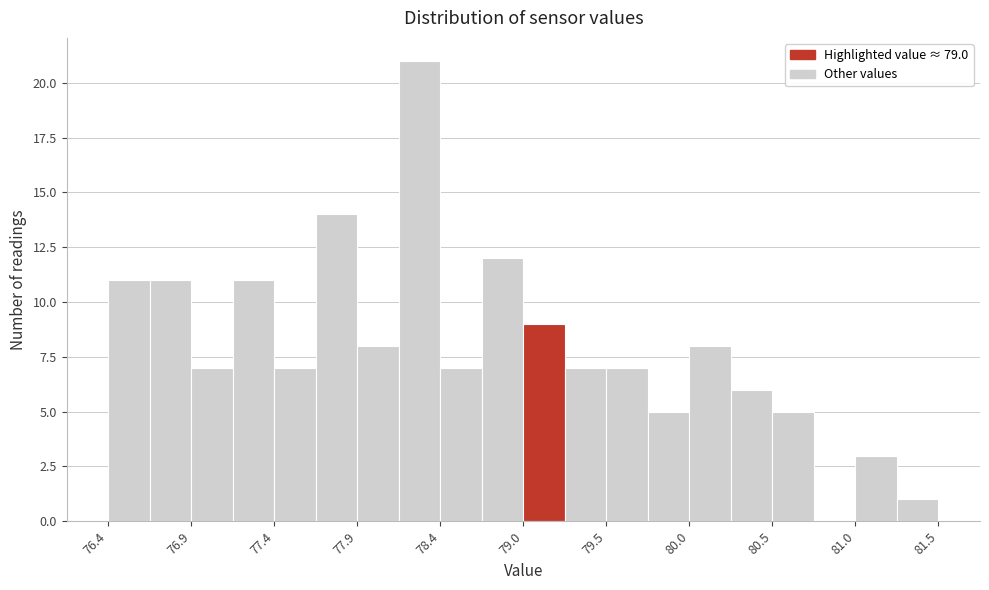

Around what value on the x-axis is the tallest bar? Give the approximate position of its centre, as read against the axis.

78.3